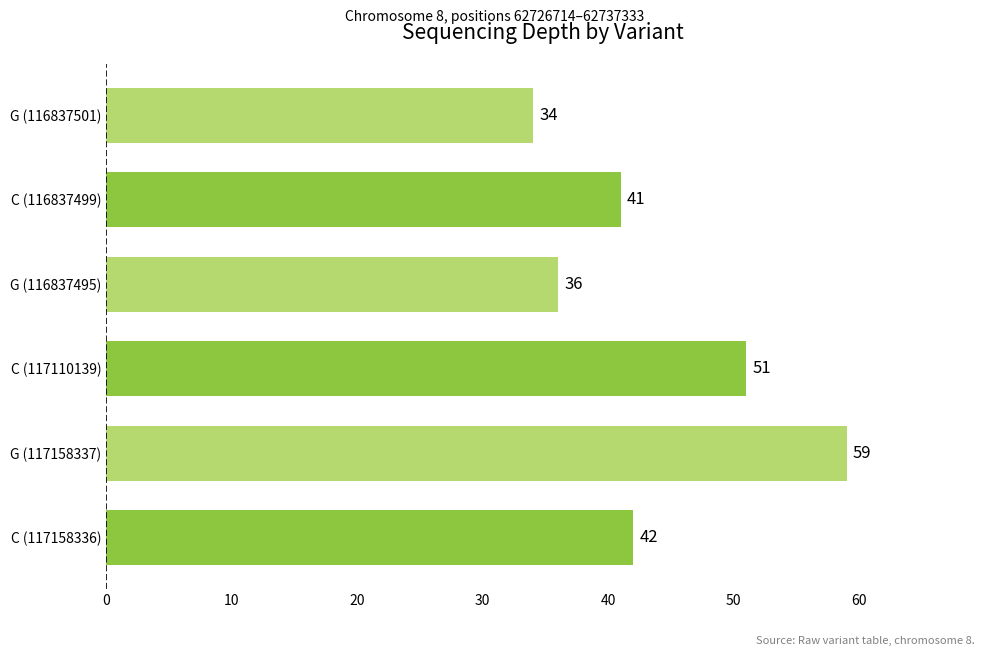

What is the difference between the maximum and second lowest values?

23